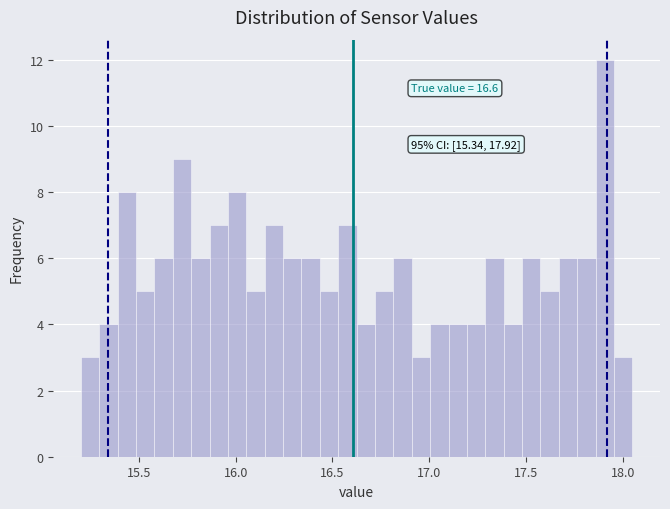

Read against the x-axis, roughly where is the centre of the tallest bar?

17.90